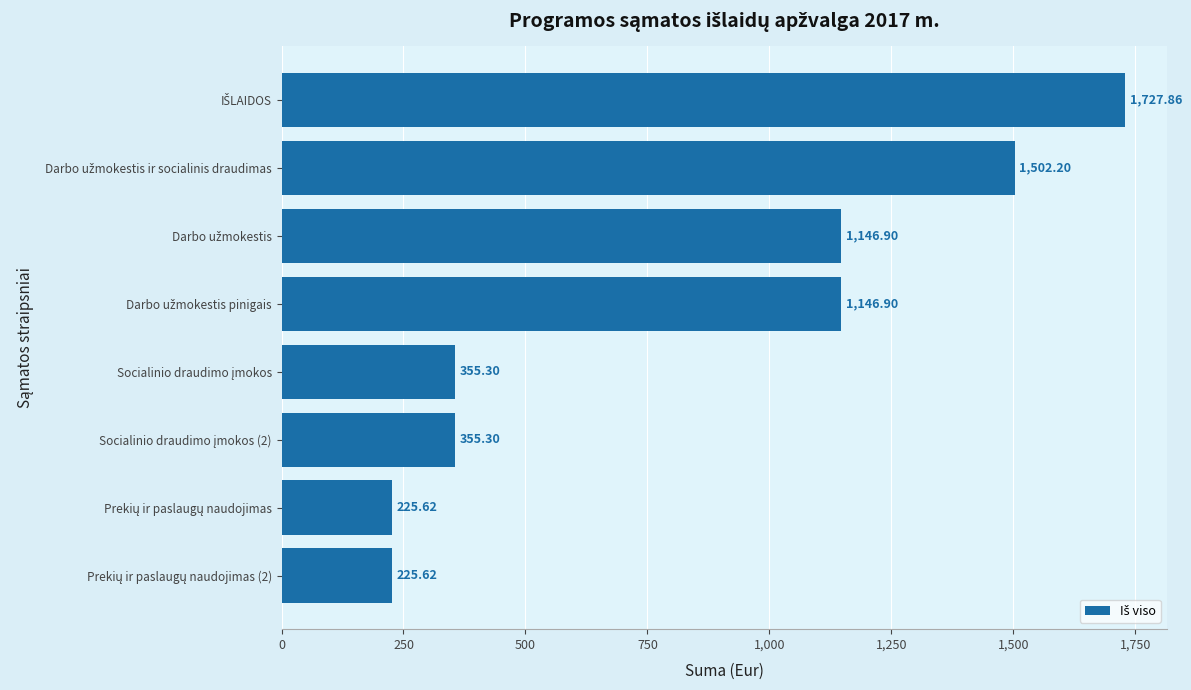

What is the average value?

835.7